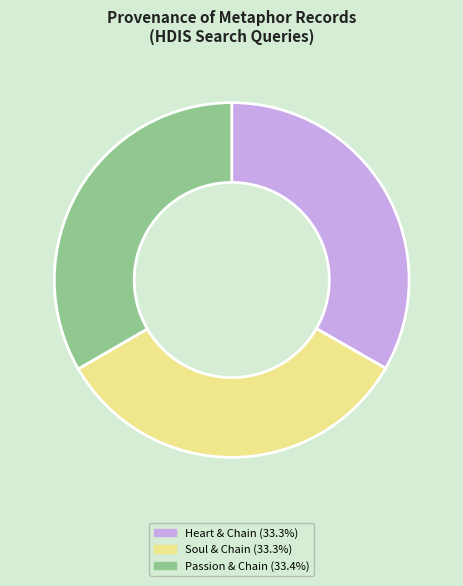

What is the ratio of the value at Heart & Chain (33.3%) to the value at Soul & Chain (33.3%)?

1.0